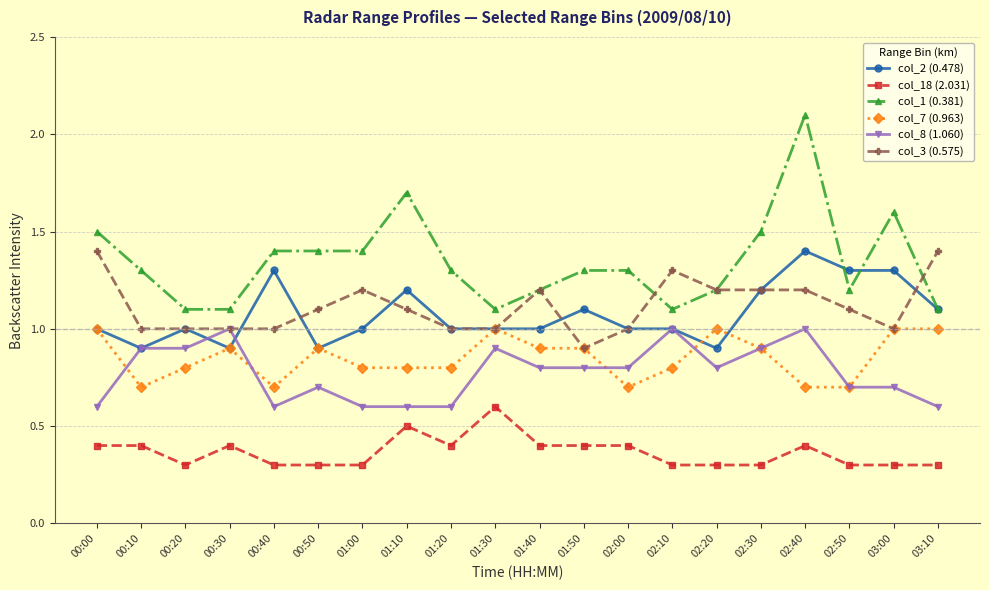

What is the difference between the highest and lowest values at 01:10?

1.2